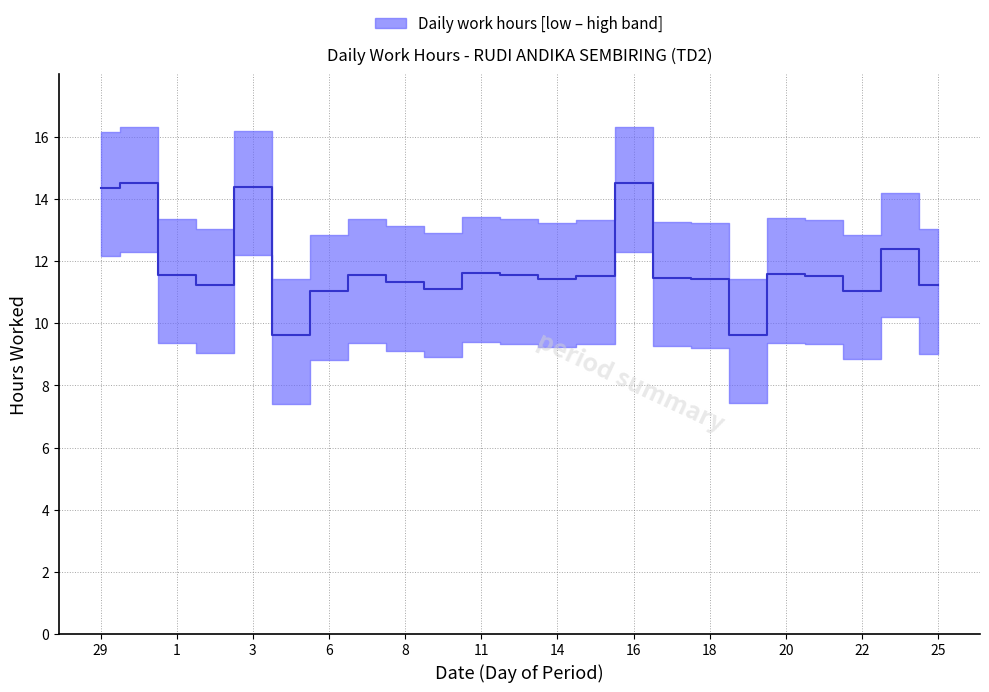

What is the minimum value shown in the chart?

9.6